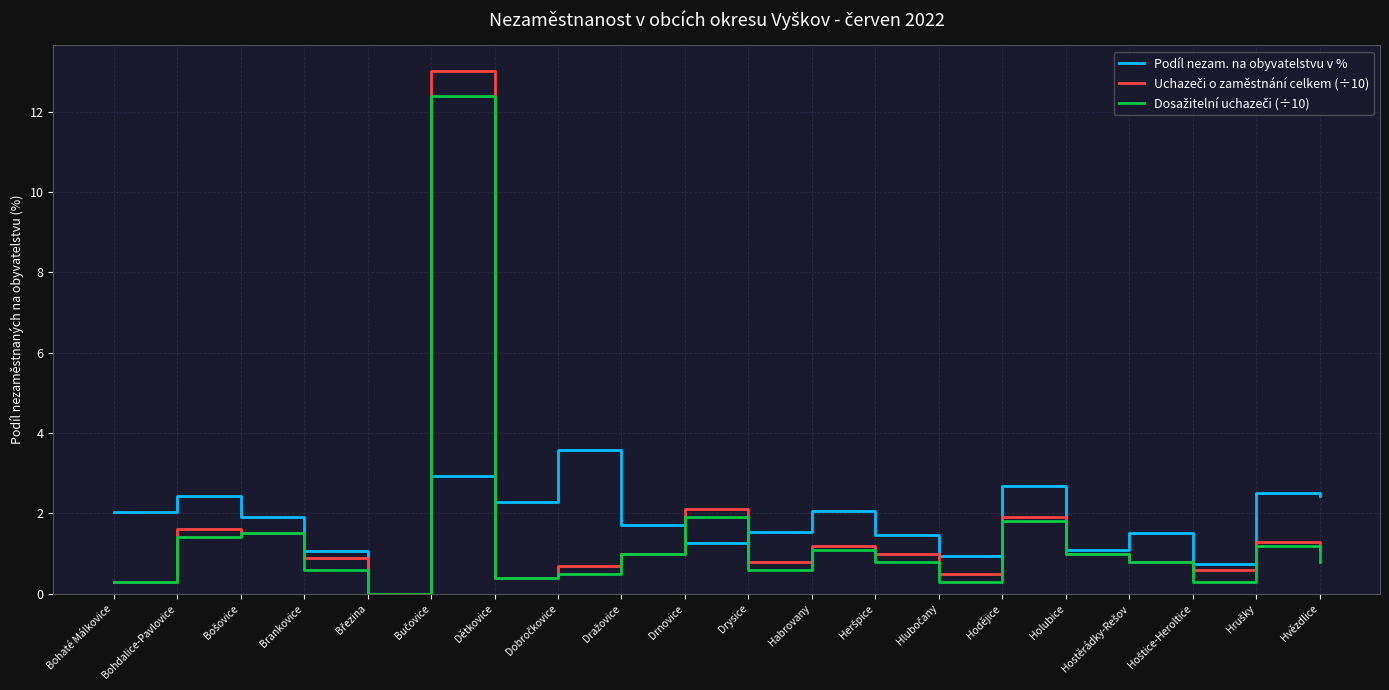

What is the greatest value displayed?

13.0